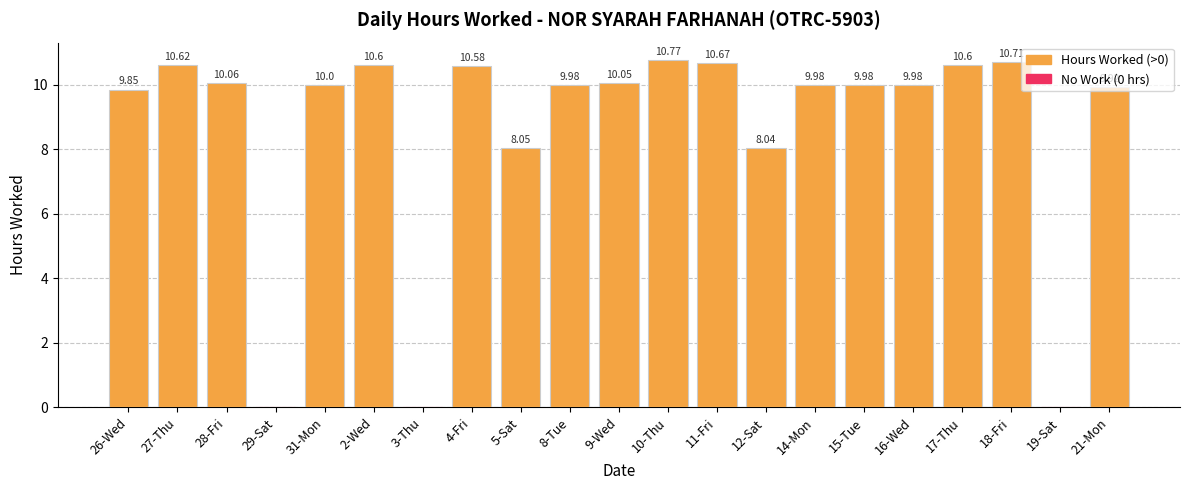

Which has a higher value, 17-Thu or 29-Sat?

17-Thu